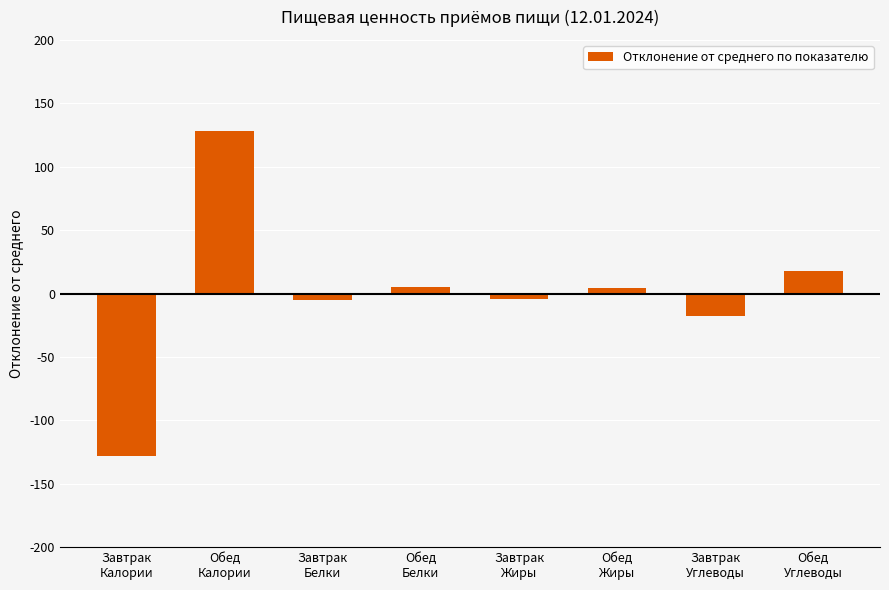

Does the chart contain stacked bars?

No